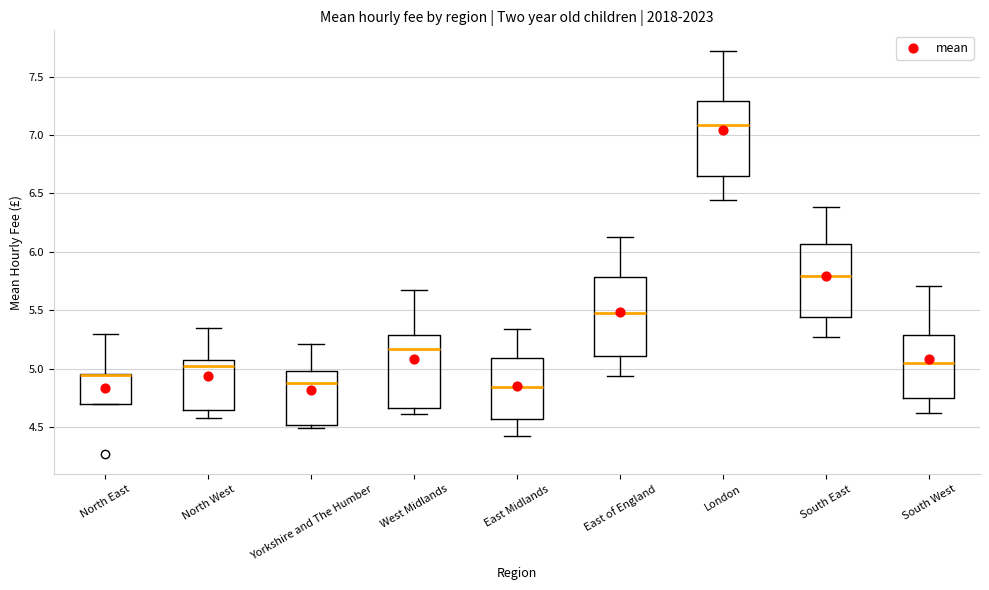

Where does the lower whisker of the box for South East end on the y-axis? The values are not printed on the chart, so give them approximately, as read against the axis.

5.25